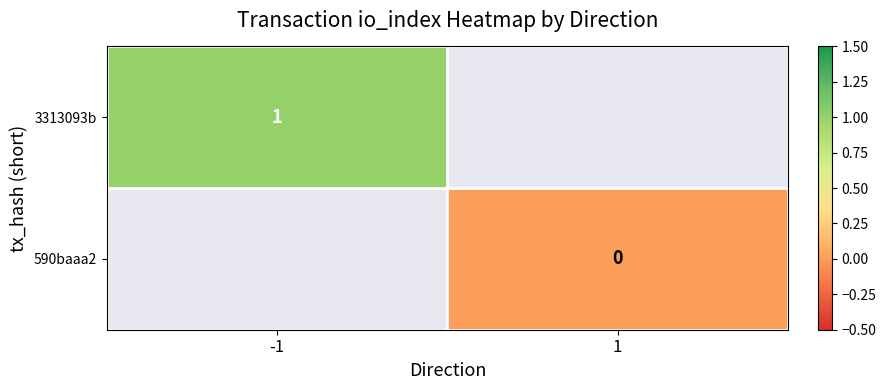

Which category has the highest value across all series?

-1